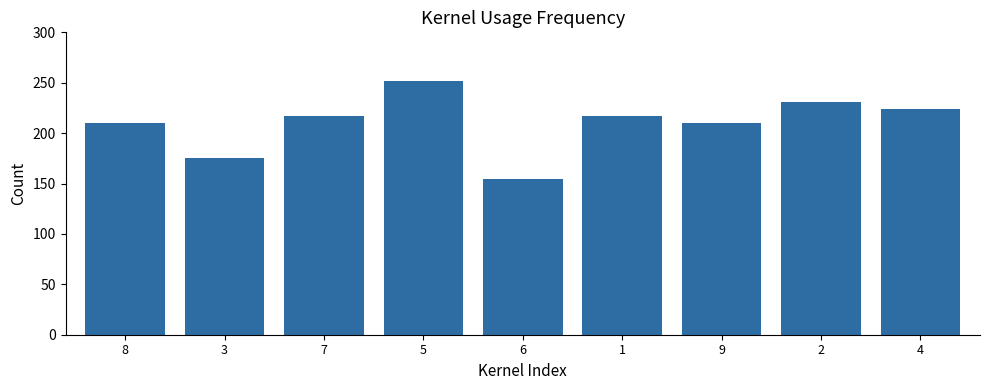

What is the smallest value displayed?

154